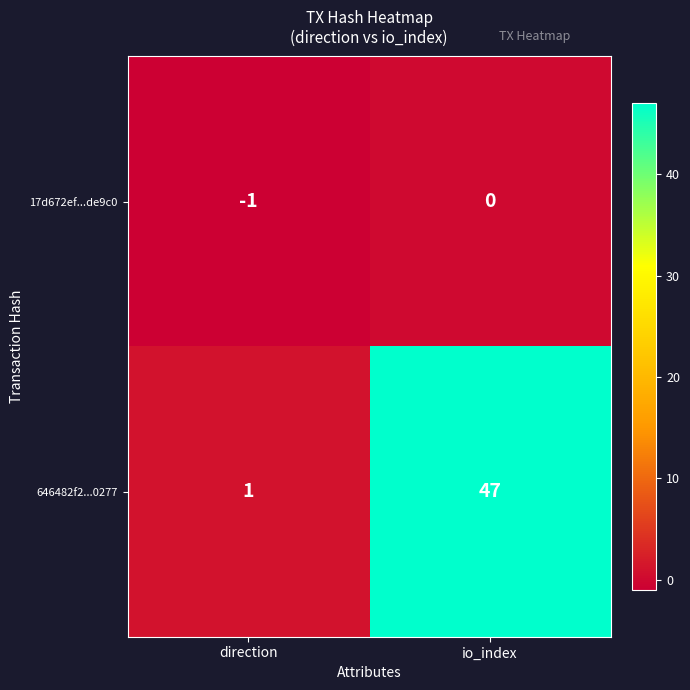

Which label corresponds to the smallest value in the chart?

direction